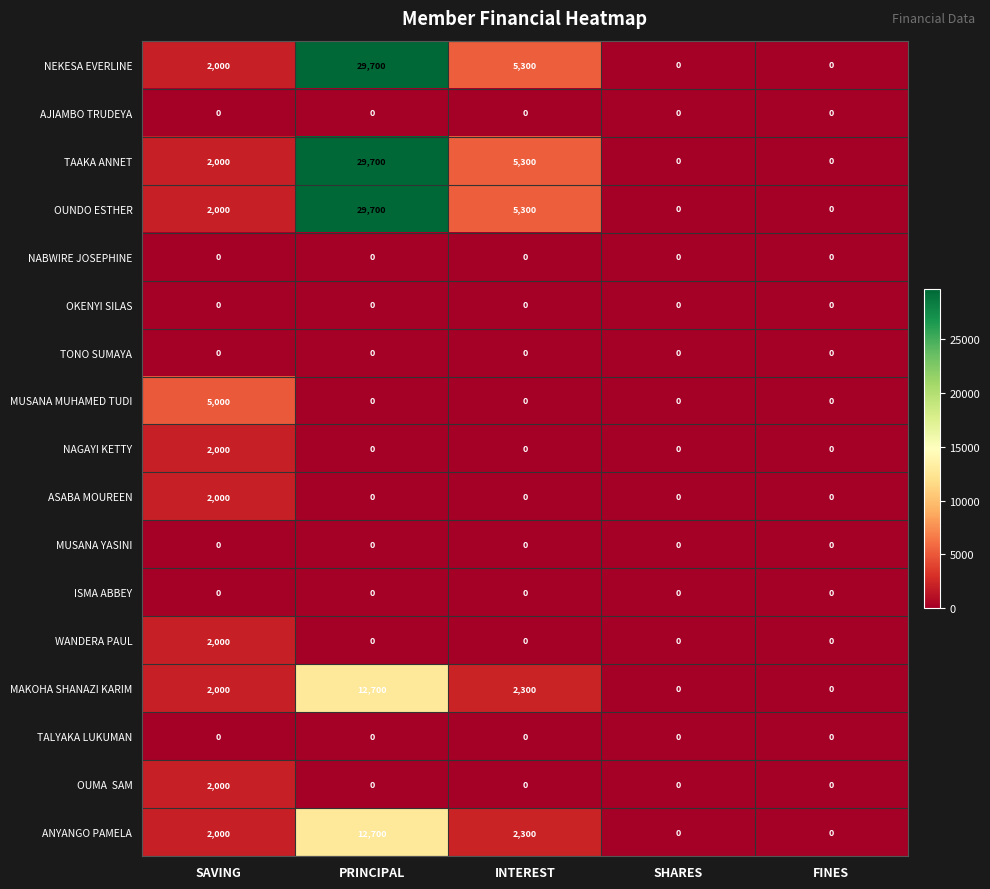

Between SAVING and INTEREST, which series saw the biggest shift?

MUSANA MUHAMED TUDI